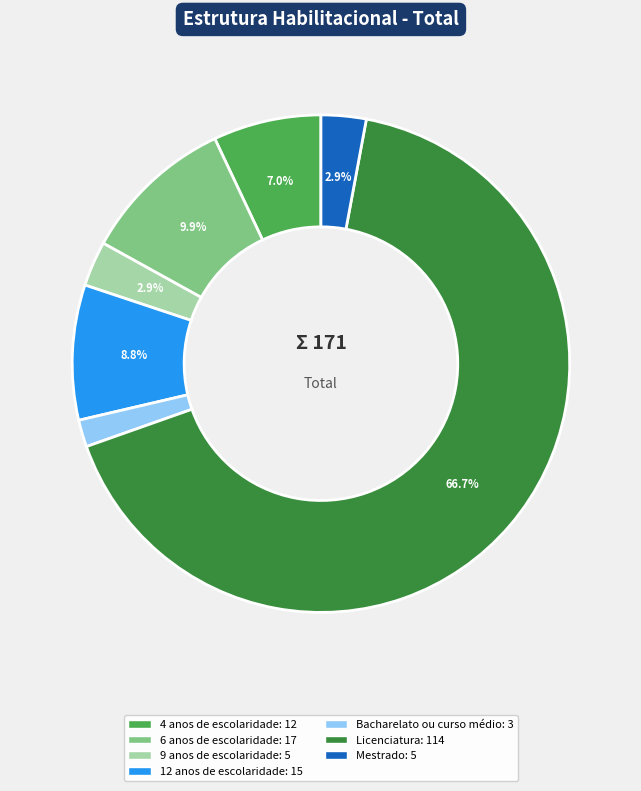

Which slice is the smallest?

Bacharelato ou curso médio